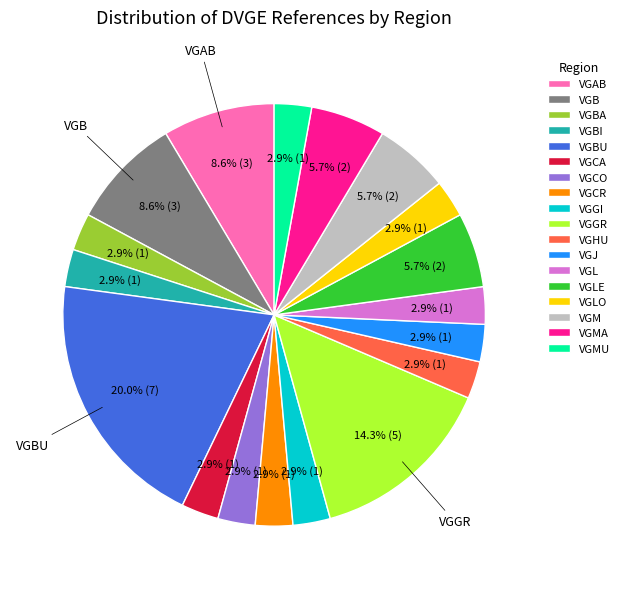

What portion of the pie excludes VGCA?

97.1%